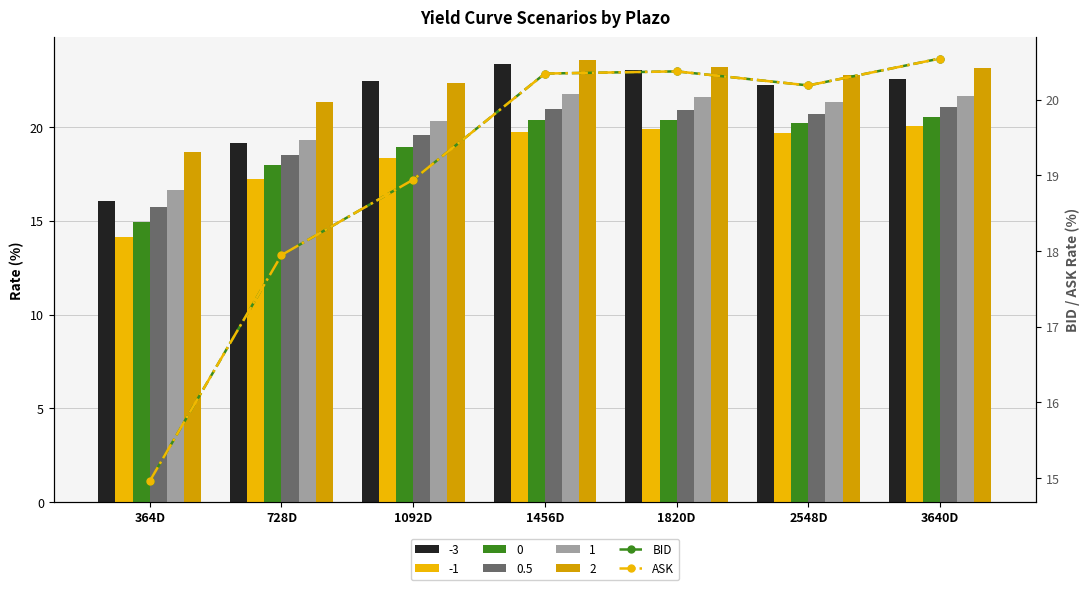

At which category does the chart reach its peak across all series?

3640D